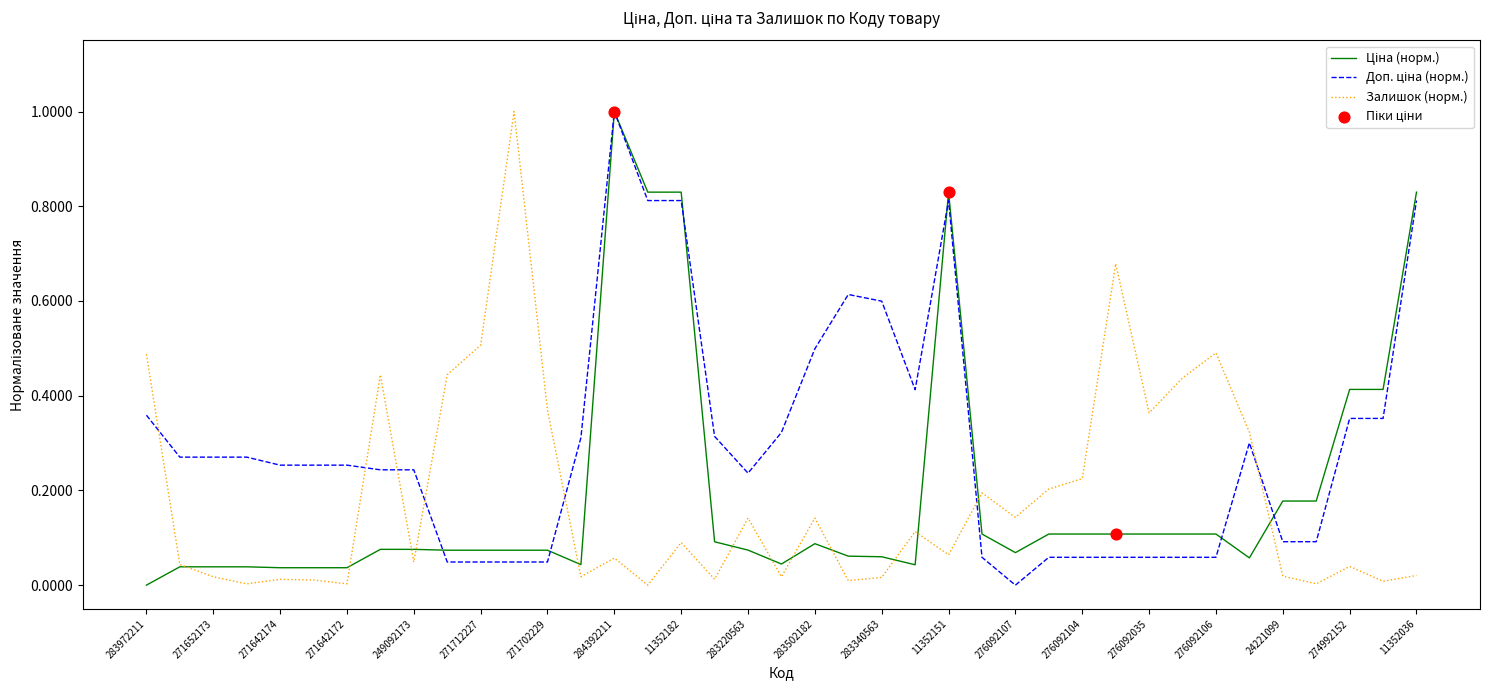

How many lines are shown in the chart?

3